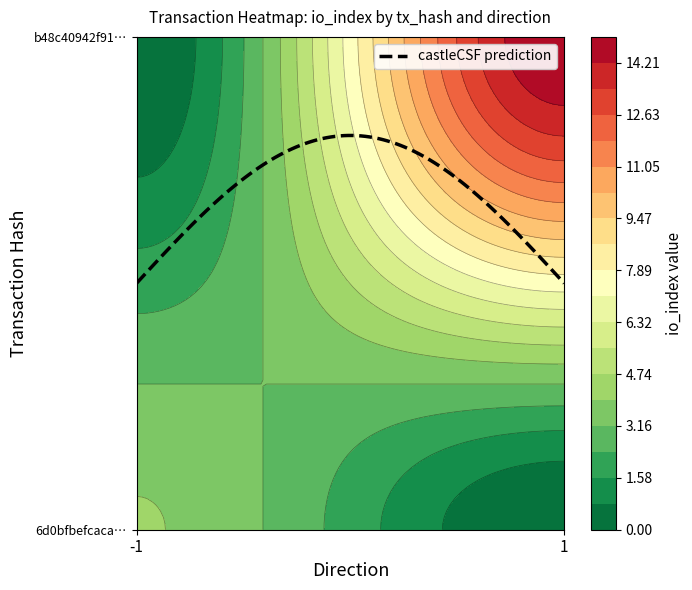

Rank the series by their average value, from lowest to highest.

6d0bfbefcaca37683eab9272f58c2f126829f3b, b48c40942f91ad86c9a678c811435f03debccc9